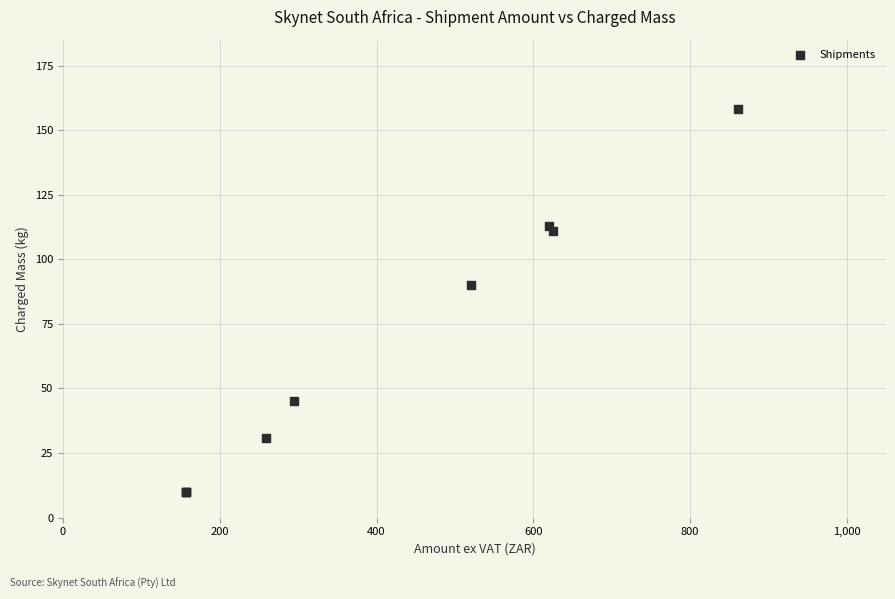

What Y value in the scatter plot is closest to 84?

90